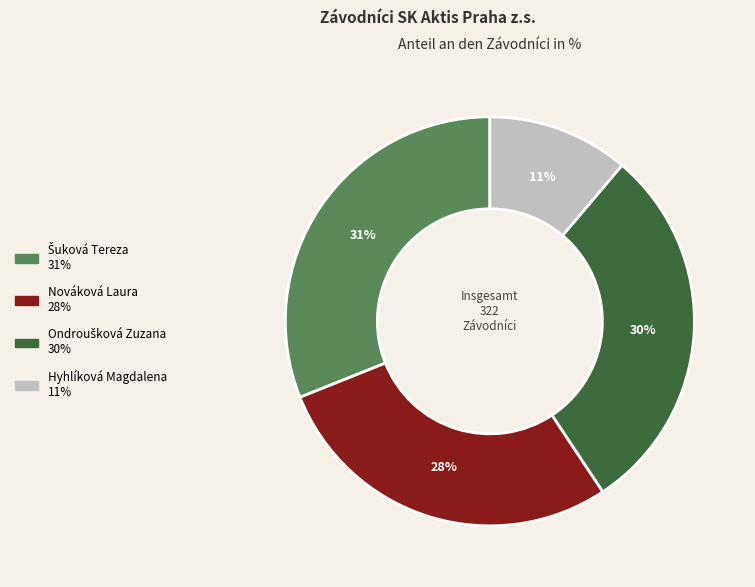

Is there any slice that represents more than half of the pie?

No